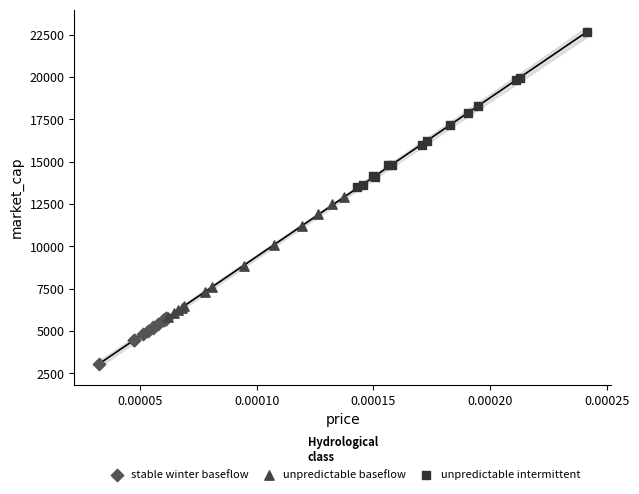

Which series contains the highest Y value?

unpredictable intermittent